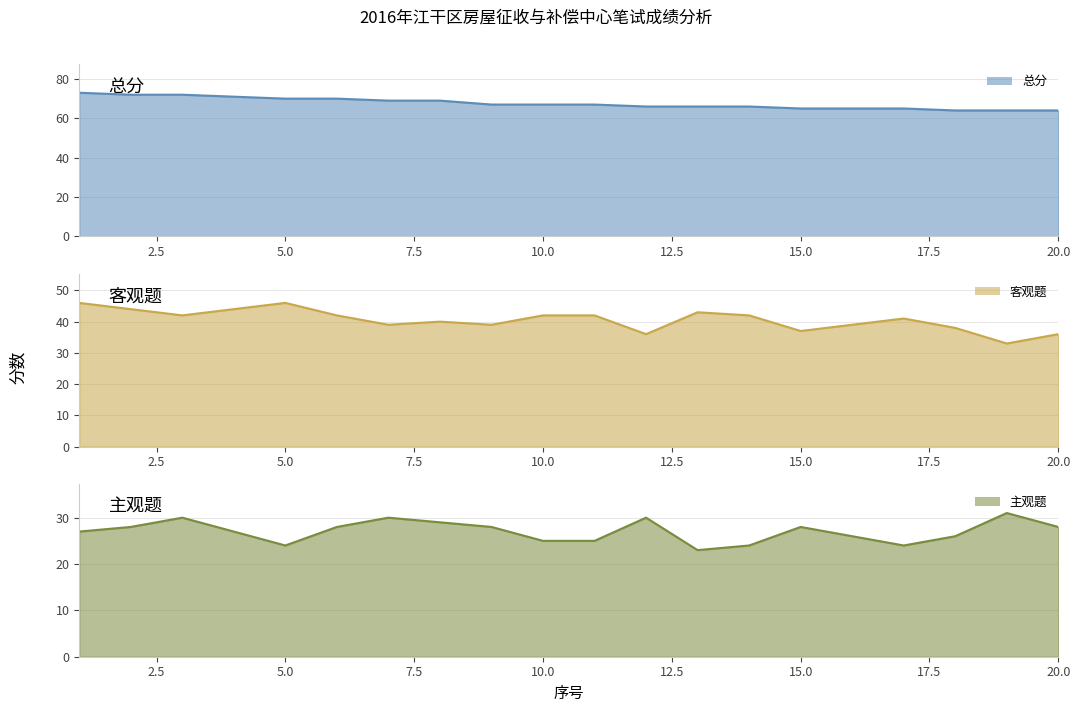

In 客观题 (线), how many points are higher than both neighbors (excluding endpoints)?

4